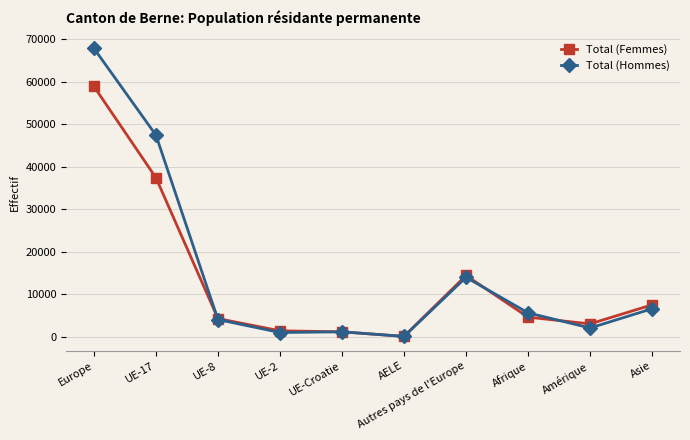

Is it true that Total (Hommes) equals 5653 at Afrique?

True